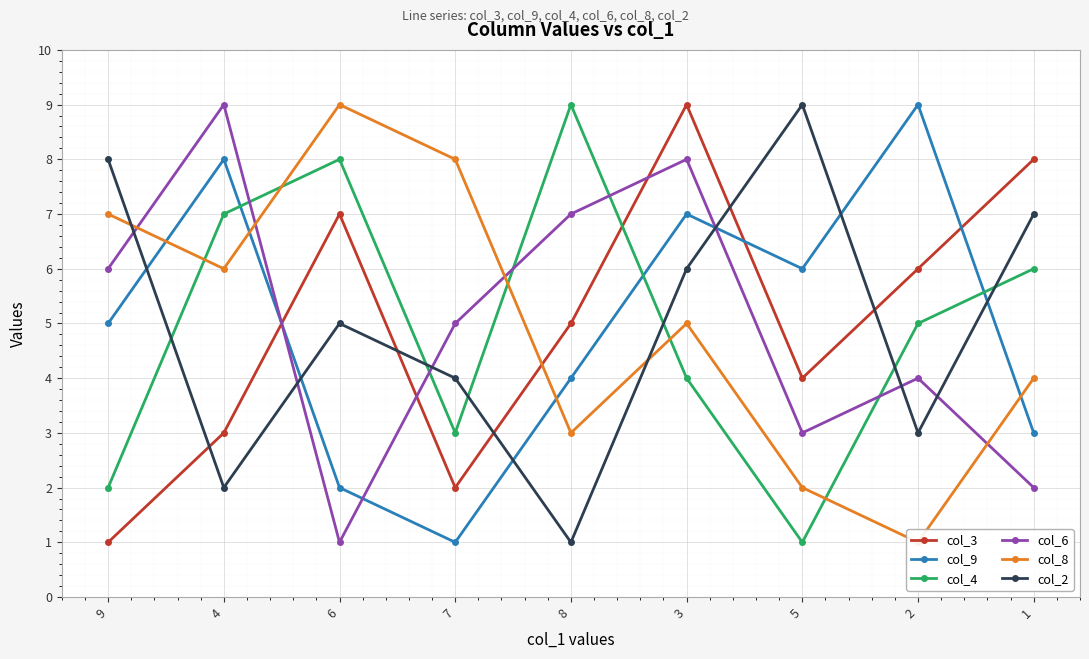

What is the approximate value of col_3 at 3?

9